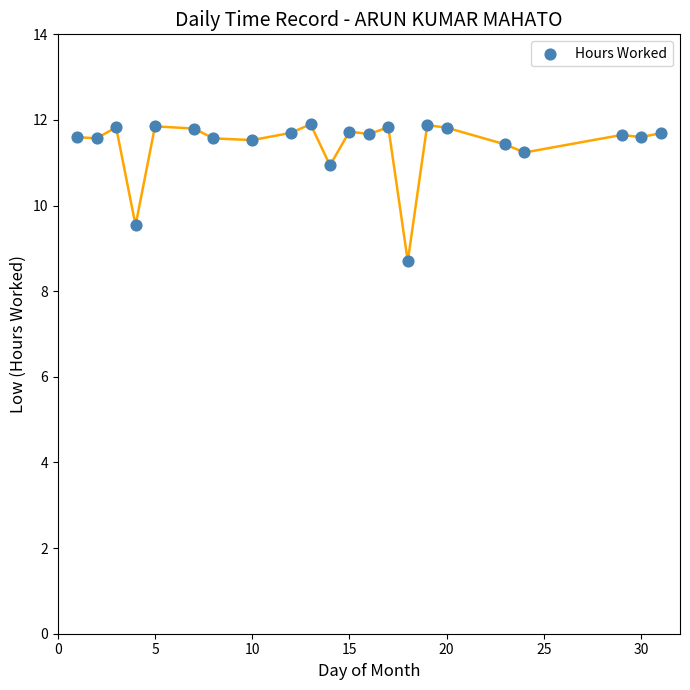

What Y value in the scatter plot is closest to 10?

9.5